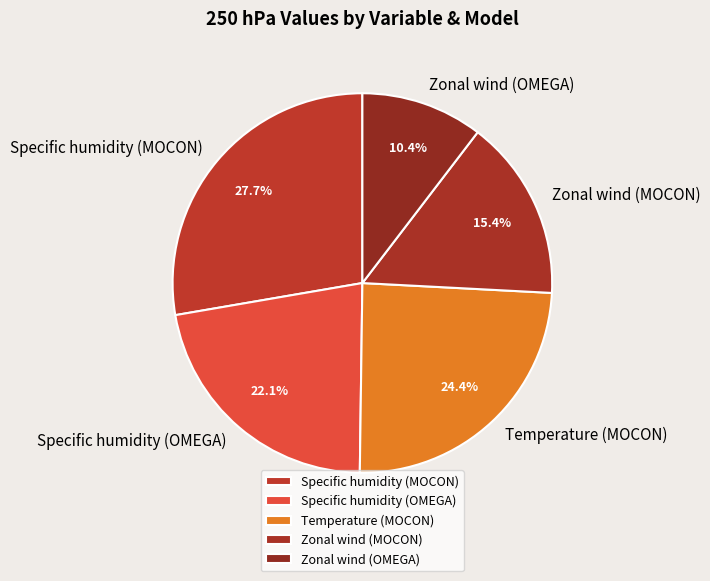

What is the largest slice in the pie chart?

Specific humidity (MOCON)